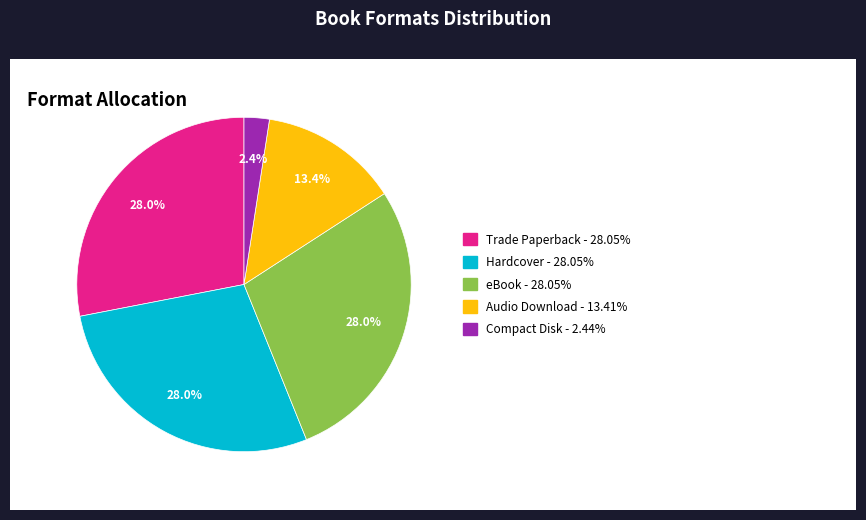

Does any single category account for the majority?

No